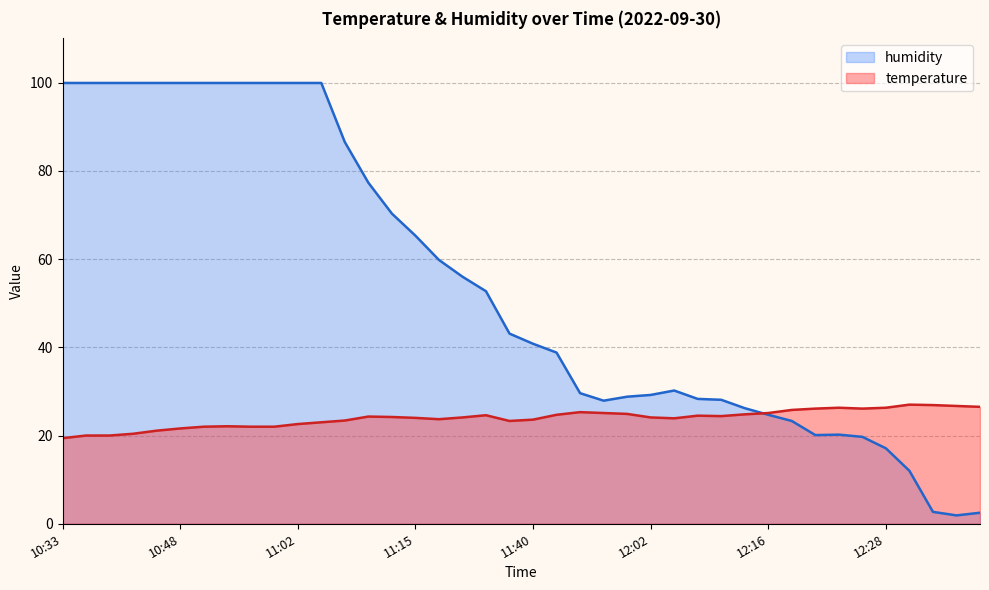

Reading left to right, list all the values displayed in this chart.

temperature: 19.4	20.0	20.0	20.4	21.1	21.6	22.0	22.1	22.0	22.0	22.6	23.0	23.4	24.3	24.2	24.0	23.7	24.1	24.6	23.3	23.6	24.7	25.3	25.1	24.9	24.1	23.9	24.5	24.4	24.8	25.1	25.8	26.1	26.3	26.1	26.3	27.0	26.9	26.7	26.5
humidity: 99.9	99.9	99.9	99.9	99.9	99.9	99.9	99.9	99.9	99.9	99.9	99.9	86.5	77.3	70.3	65.3	59.8	56.0	52.7	43.1	40.8	38.8	29.6	27.9	28.8	29.2	30.2	28.3	28.1	26.2	24.7	23.3	20.1	20.2	19.7	17.1	12.0	2.7	1.9	2.5